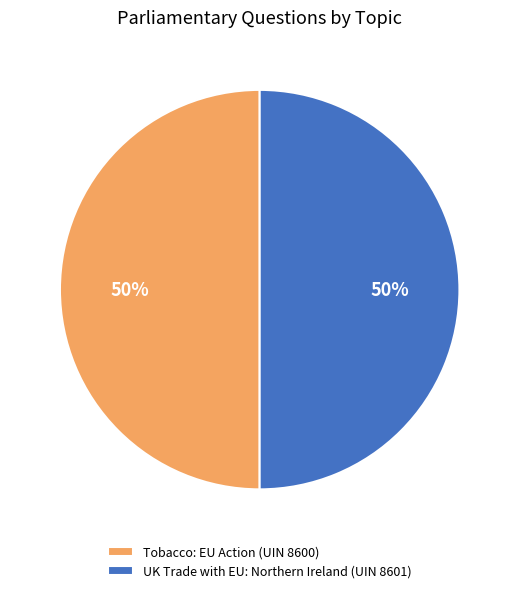

To the nearest percent, what portion does UK Trade with EU: Northern Ireland (UIN 8601) represent?

50%